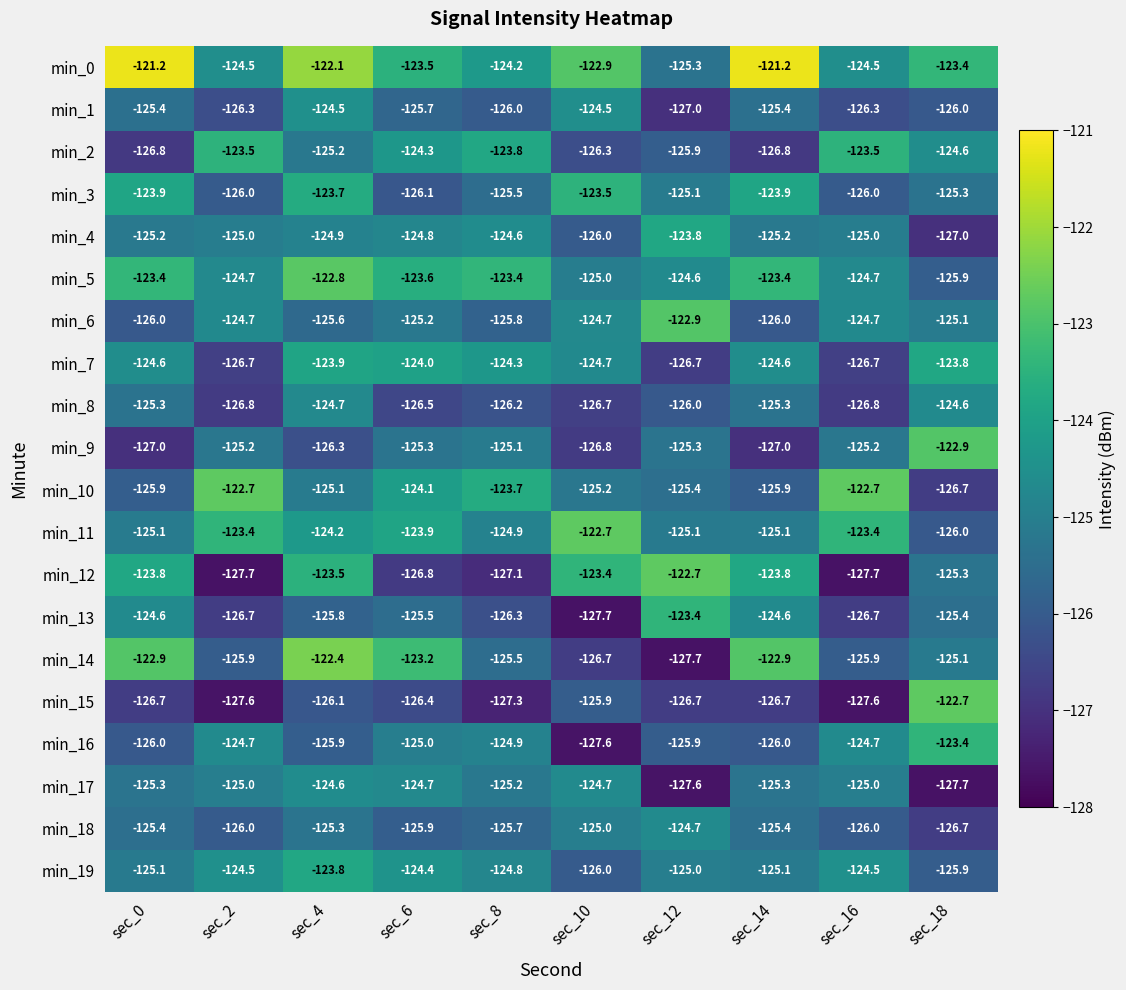

Read the min_18 value at sec_16.

-126.0